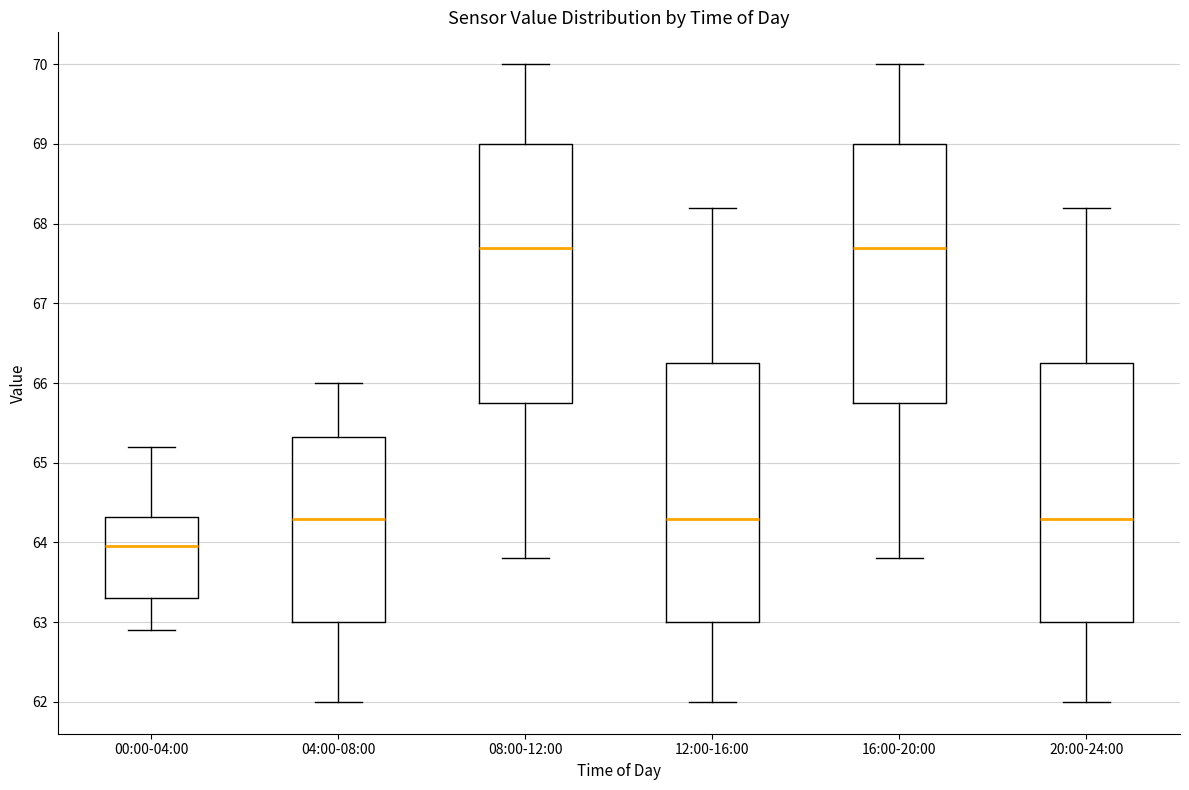

Where is the lower edge of the box for 08:00-12:00 on the y-axis? The values are not printed on the chart, so give them approximately, as read against the axis.

65.8